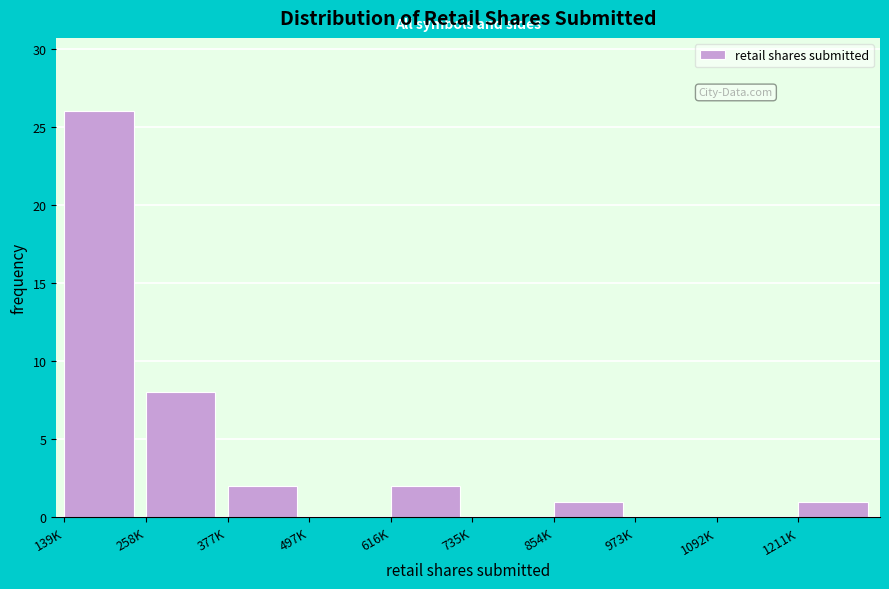

Reading right to left, list all the values displayed in this chart.

1211K=1	1092K=0	973K=0	854K=1	735K=0	616K=2	497K=0	377K=2	258K=8	139K=26